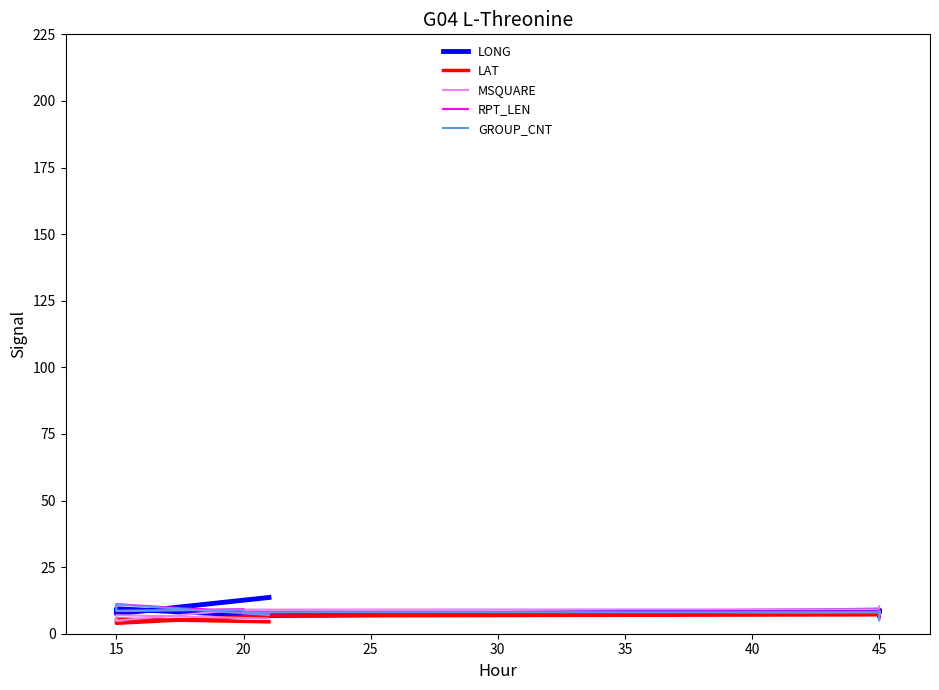

Rank the series at 15 from highest to lowest value.

RPT_LEN, GROUP_CNT, LONG, MSQUARE, LAT